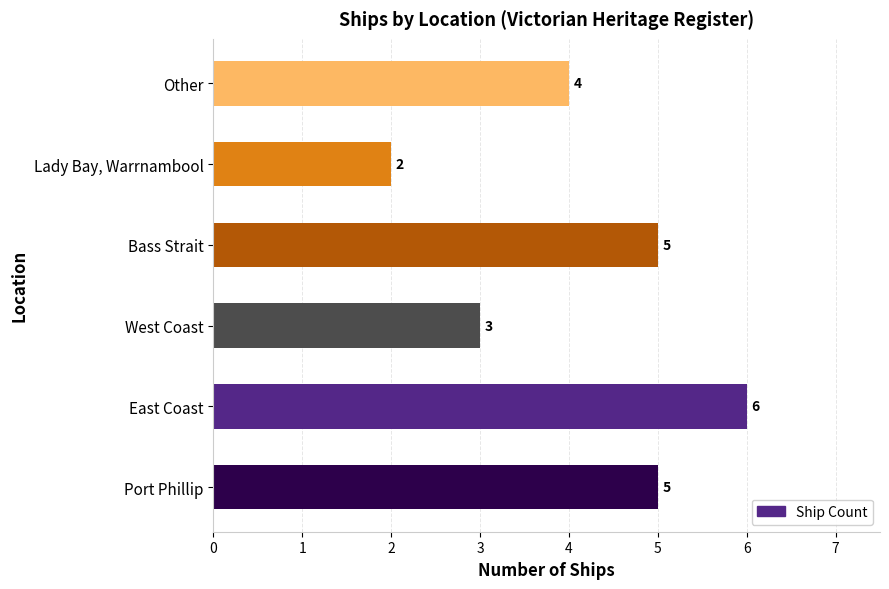

At which label is the value closest to 4?

Other